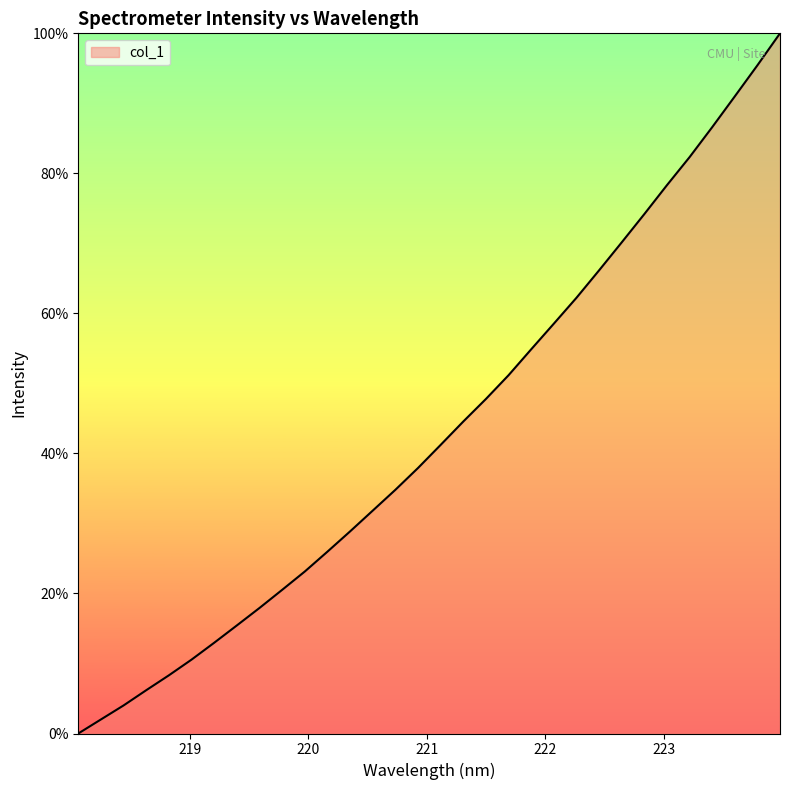

List the labels in order of value, smallest first.

218.0596, 218.2508, 218.442, 218.6332, 218.8244, 219.0156, 219.2067, 219.3979, 219.589, 219.7801, 219.9712, 220.1623, 220.3533, 220.5444, 220.7354, 220.9264, 221.1174, 221.3083, 221.4993, 221.6902, 221.8812, 222.0721, 222.263, 222.4538, 222.6447, 222.8355, 223.0264, 223.2172, 223.408, 223.5987, 223.7895, 223.9802